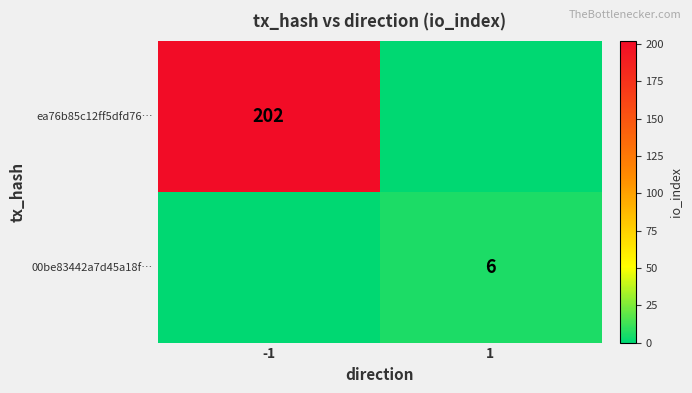

The ea76b85c12ff5dfd76… series shows 133 at -1. True or false?

False